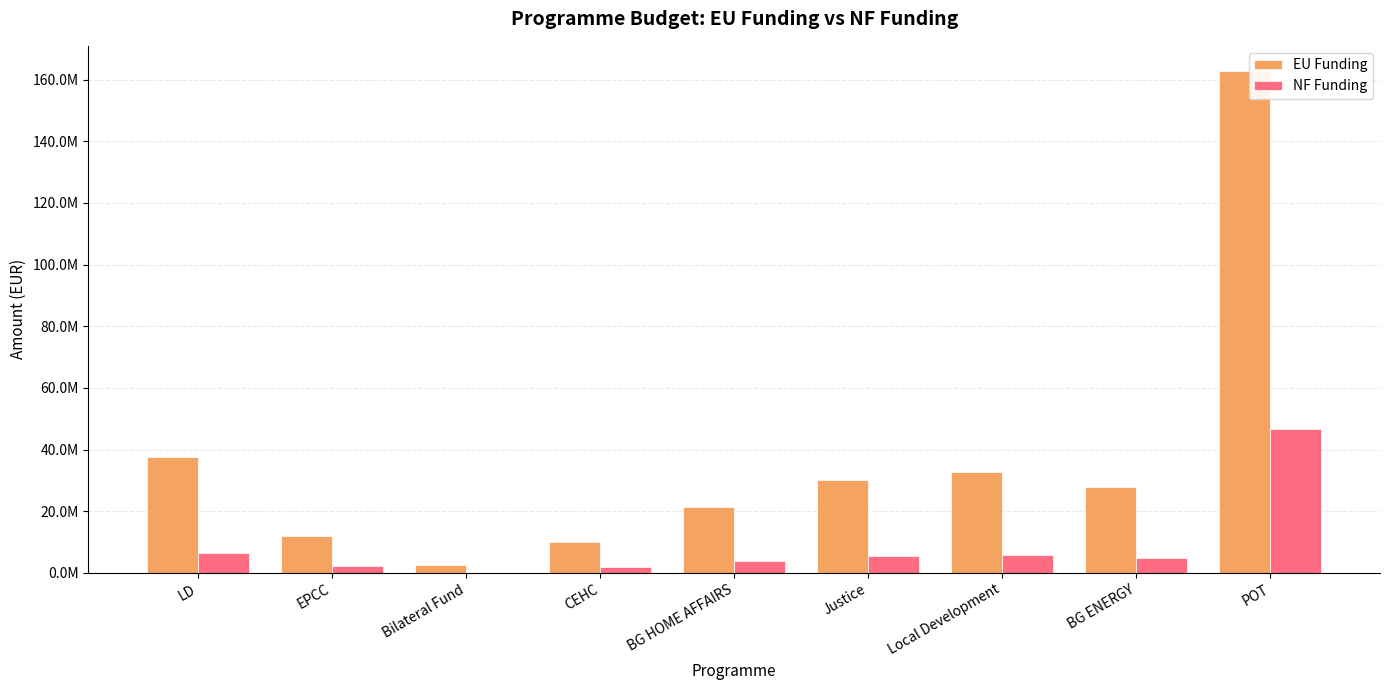

Are the bars grouped side by side (vs. stacked)?

Yes